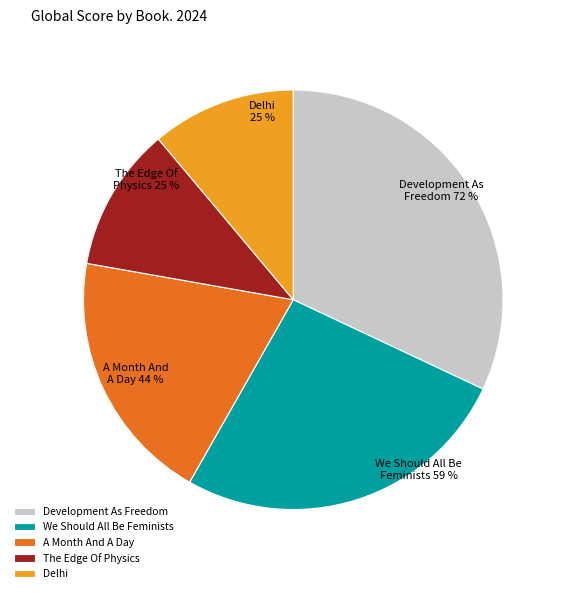

Do The Edge Of Physics and We Should All Be Feminists together represent more than half of the pie?

No